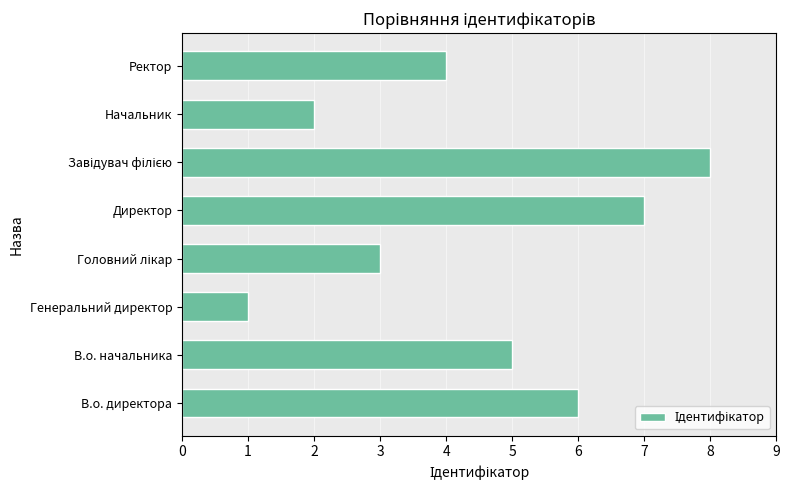

Between Директор and Генеральний директор, which is larger?

Директор